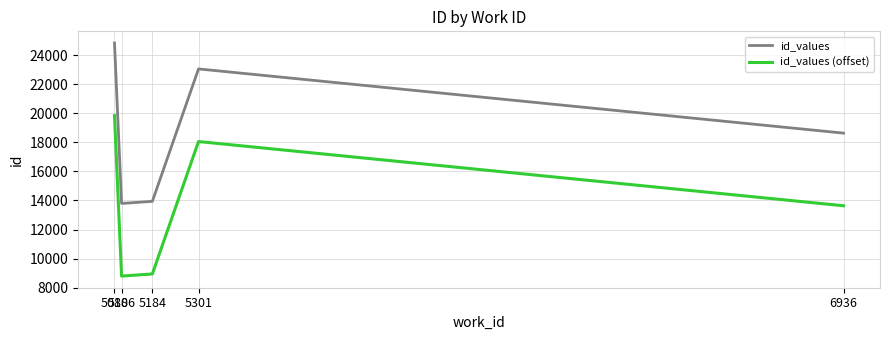

What is the difference between the highest and lowest values at 5301?

5000